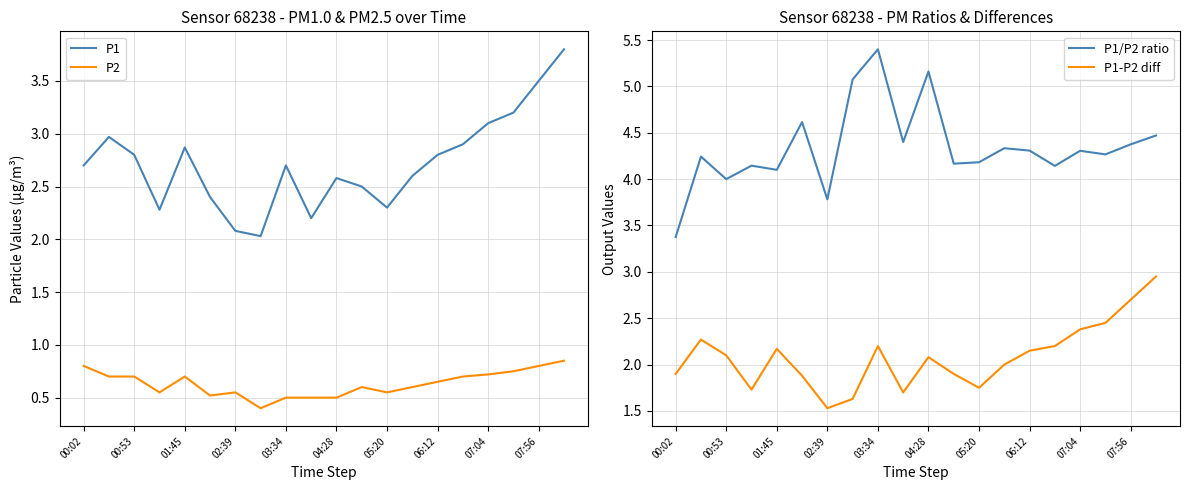

True or false: P1 and P2 intersect in this chart.

False